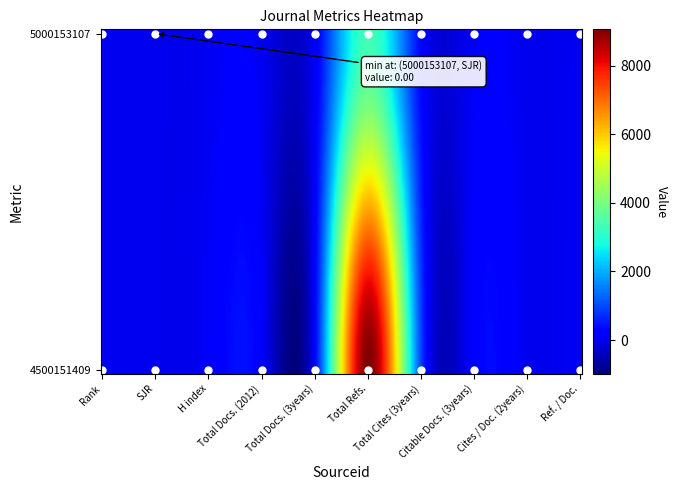

Which series has the widest spread of values?

4500151409